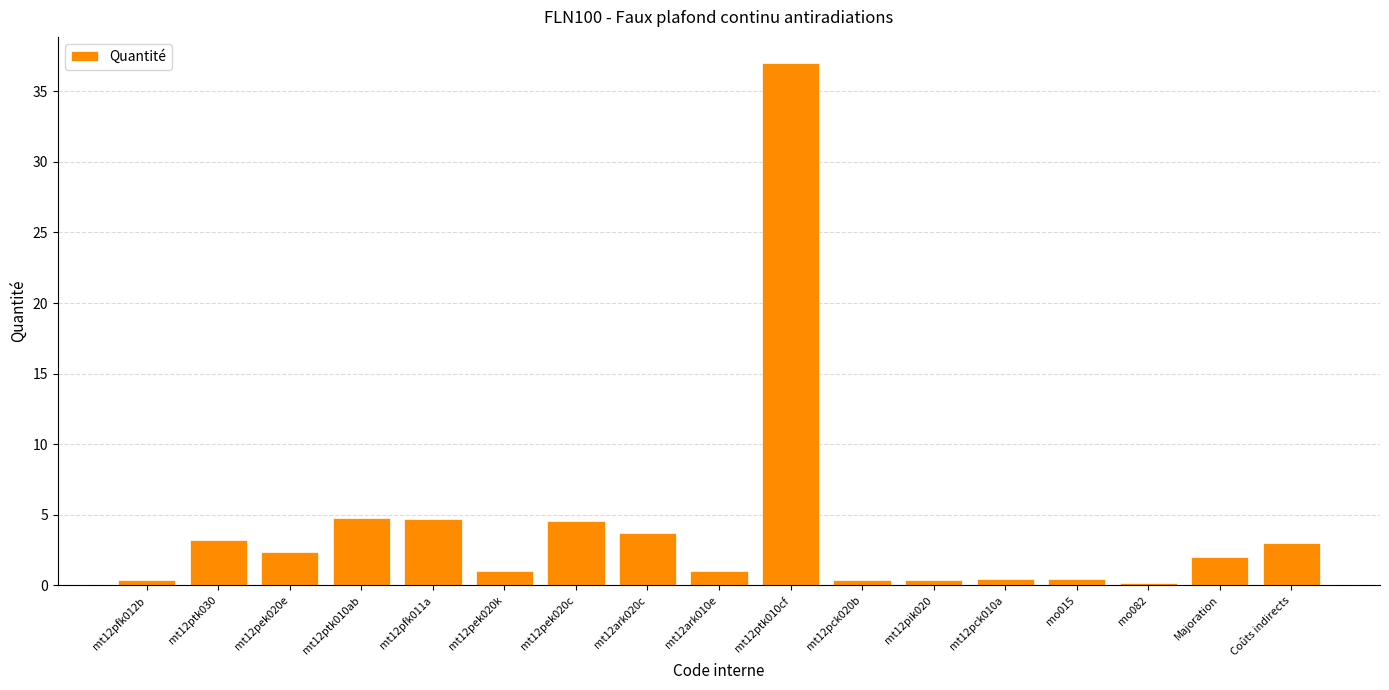

What is the maximum value shown in the chart?

37.0